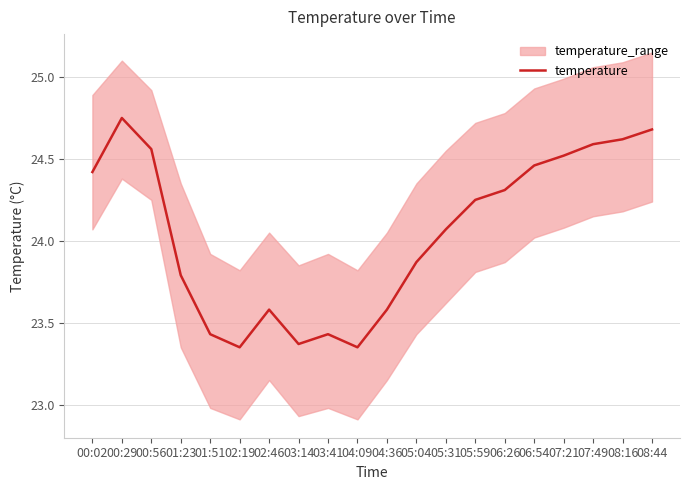

Between 08:44 and 01:23, which is larger?

08:44